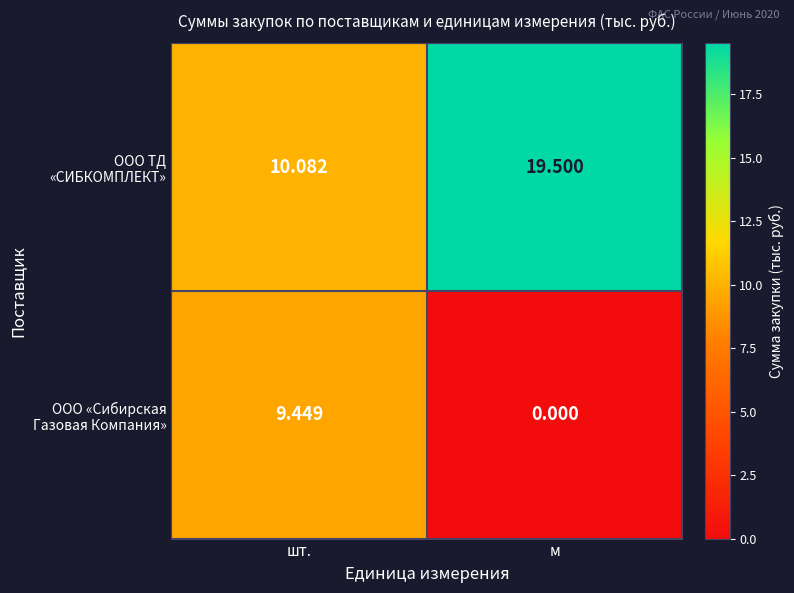

At which category is the sum across all series the highest?

шт.